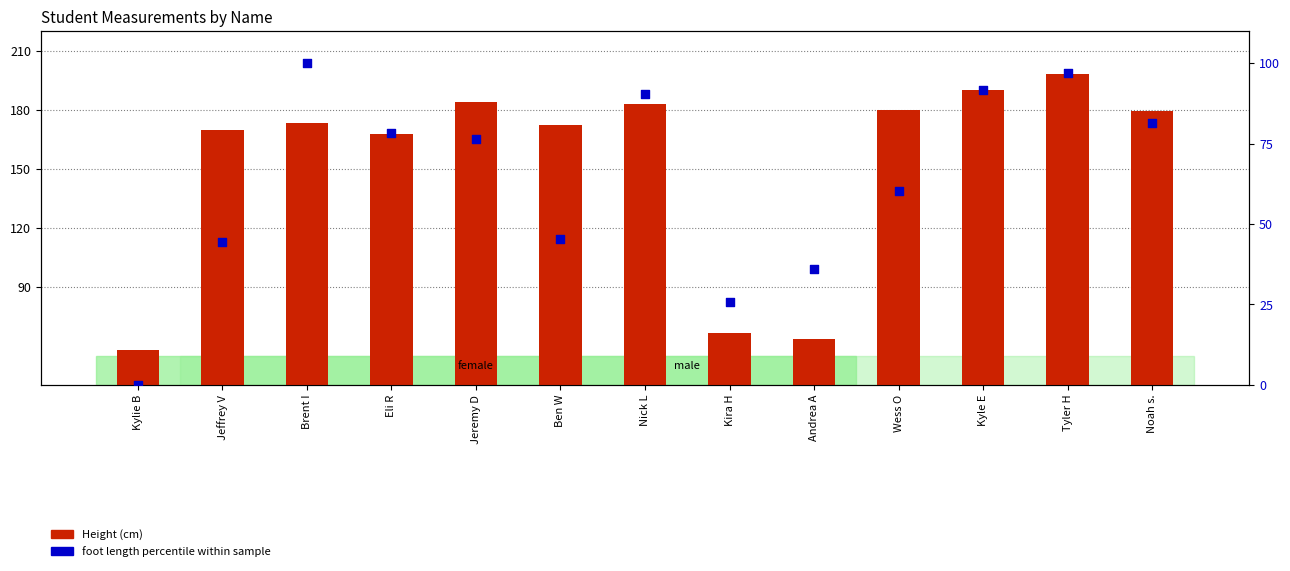

What are all the series names shown in the legend?

Height (cm), foot length percentile within sample